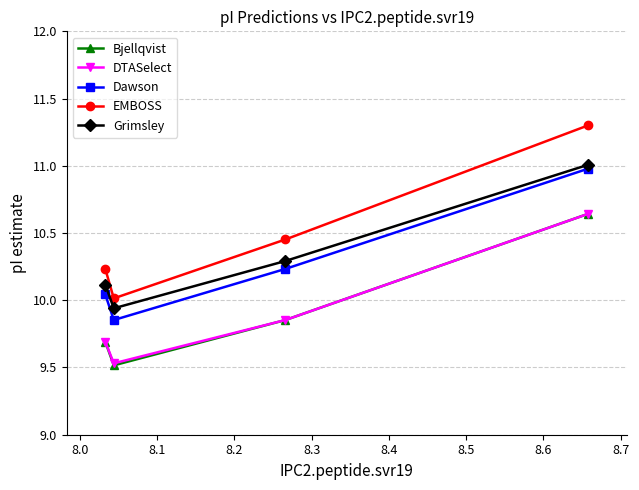

Which series has the largest total across all categories?

EMBOSS